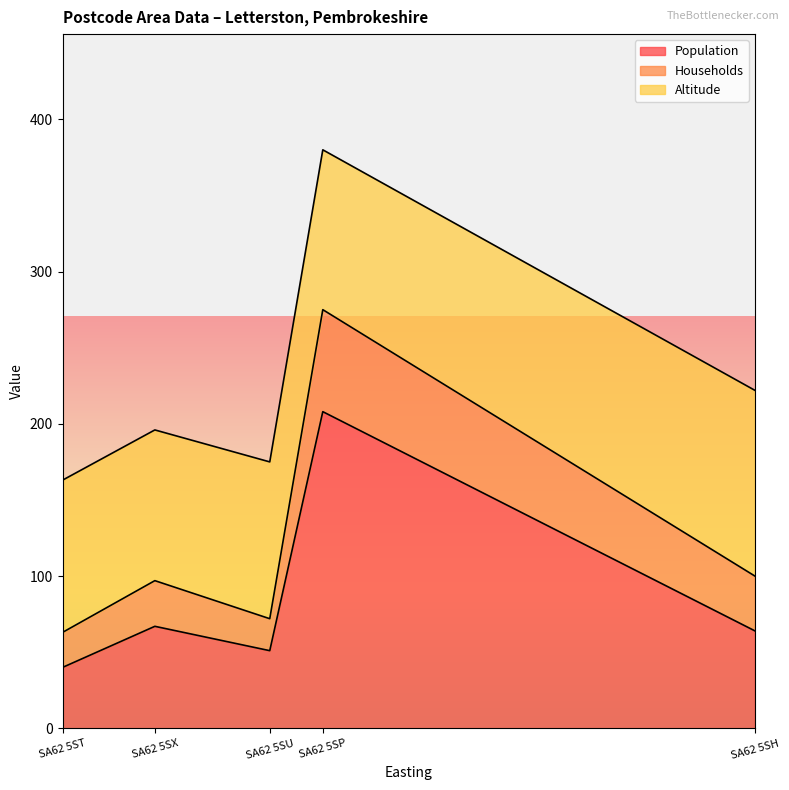

What value does the Population series have at SA62 5SH, to the nearest 5?

65